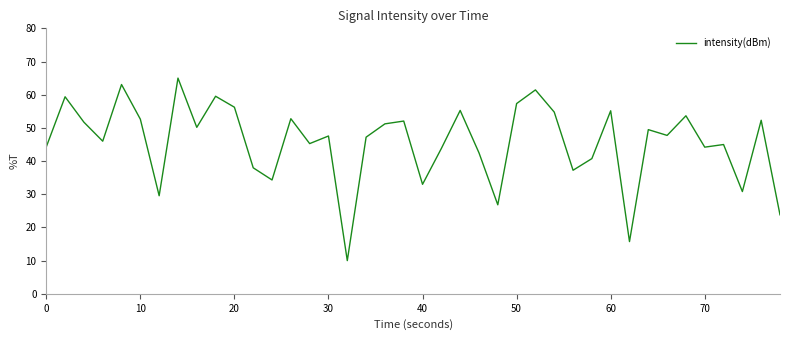

What is the difference between the maximum and minimum values?

55.0